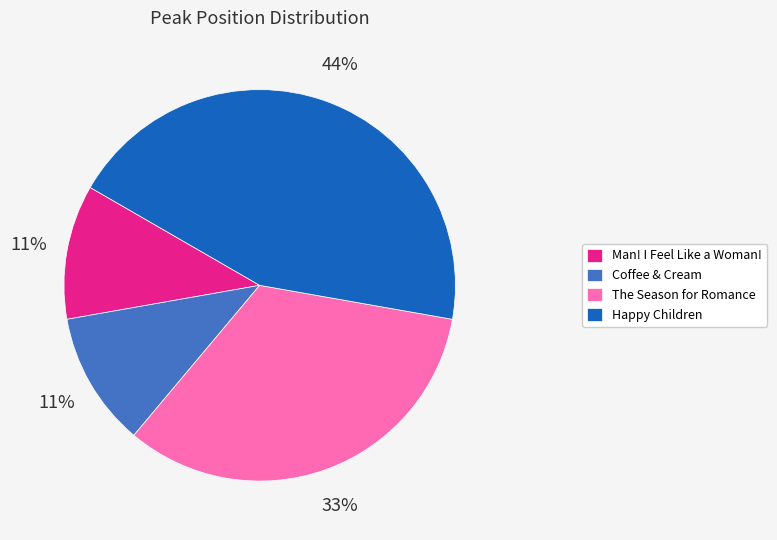

Which category has the biggest portion of the pie?

Happy Children